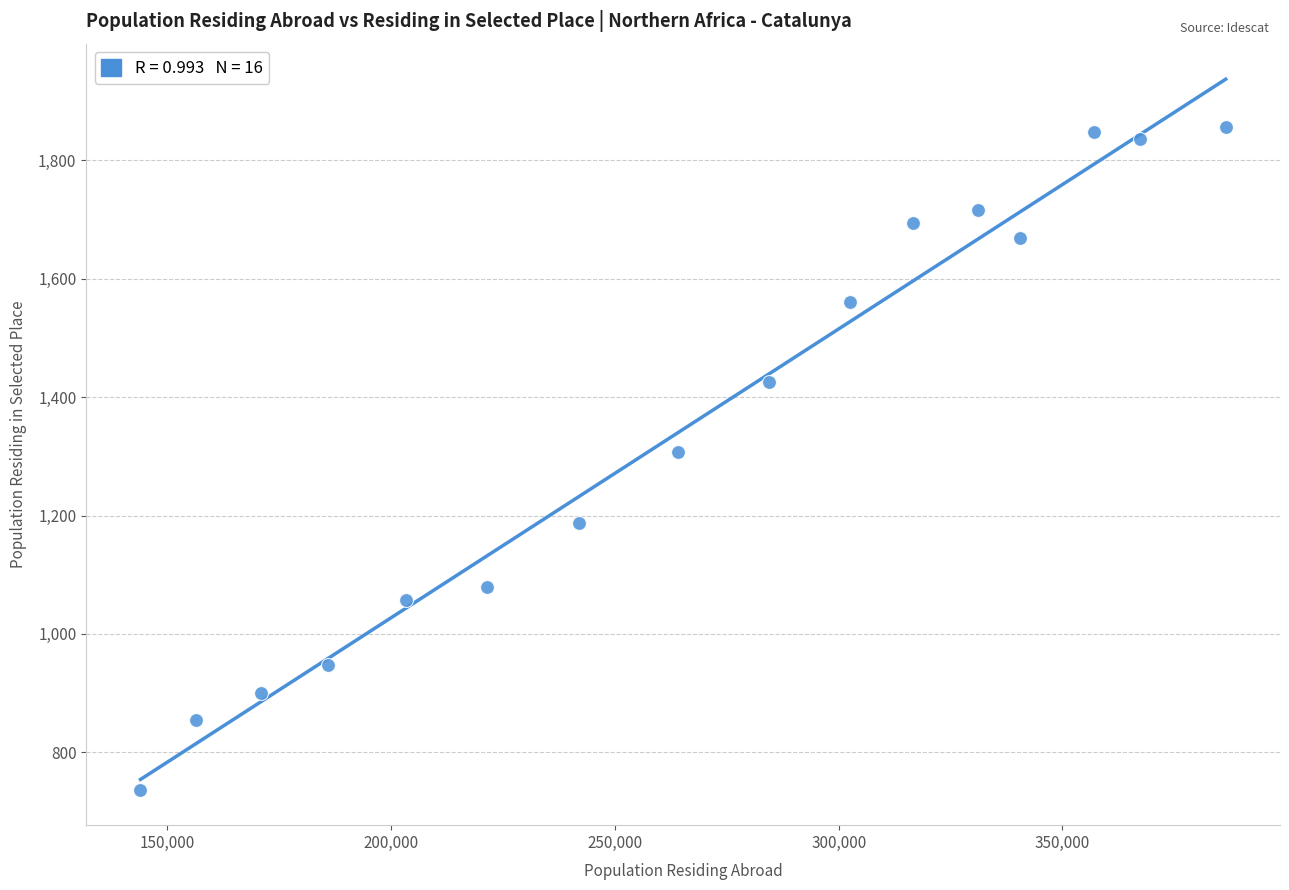

What is the range of Y values (max minus min)?

1120